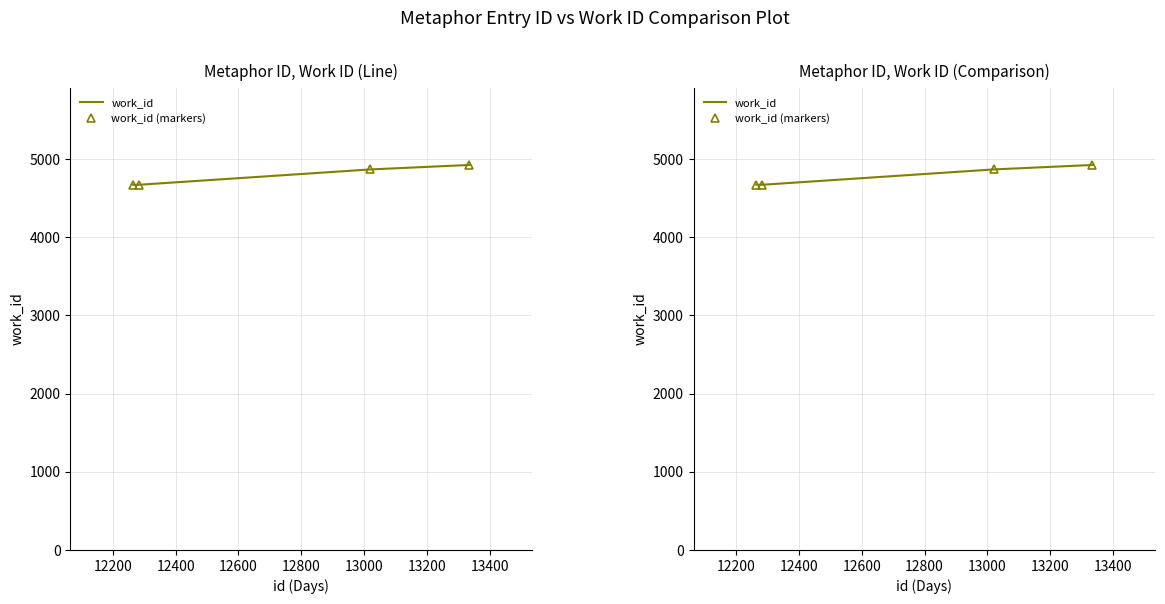

True or false: work_id (markers) and work_id intersect in this chart.

False